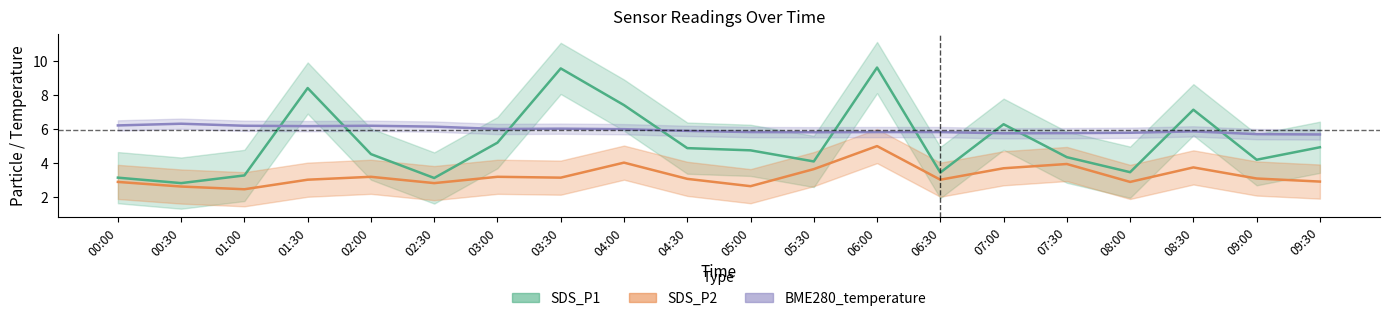

Read the SDS_P1 value at 02:30.

3.1